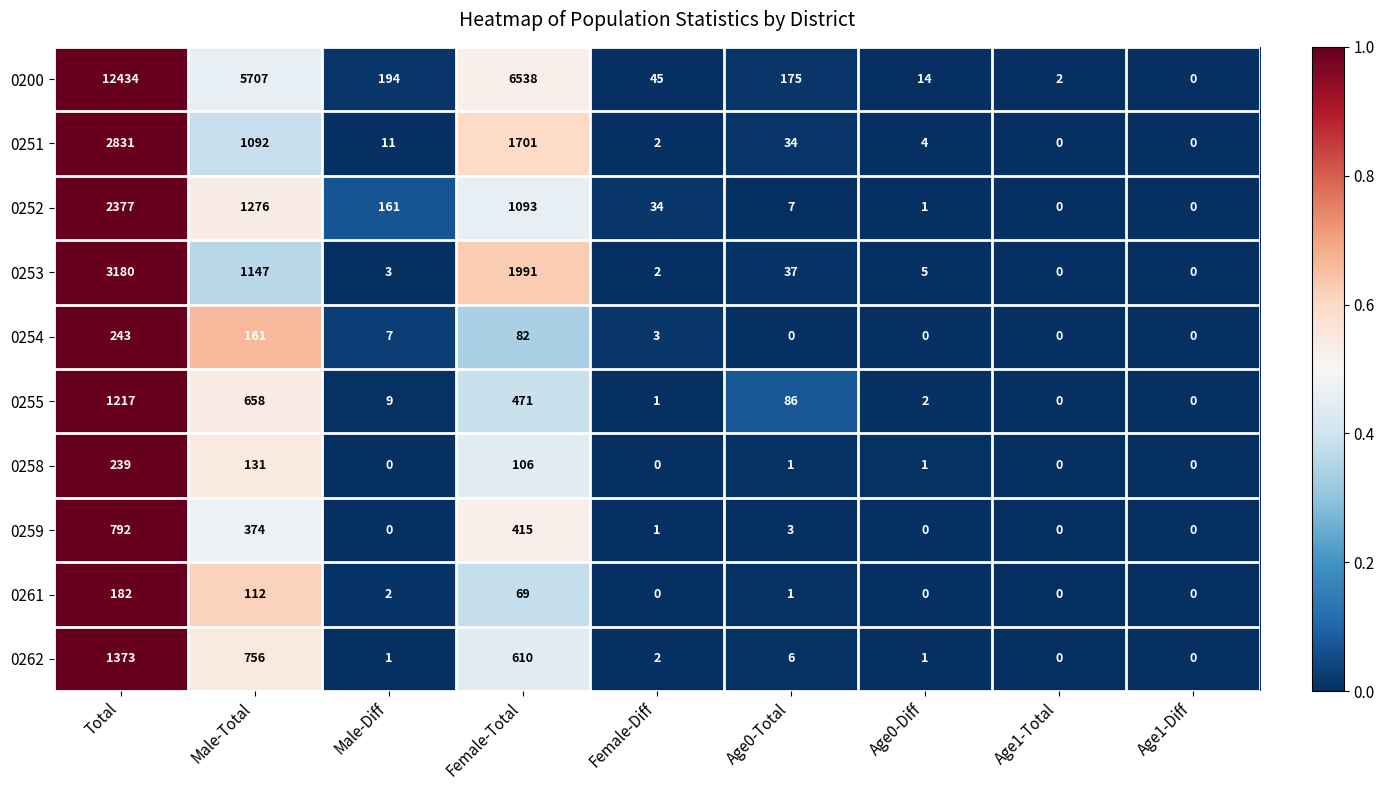

What is the total value across all series at Age0-Diff?

28